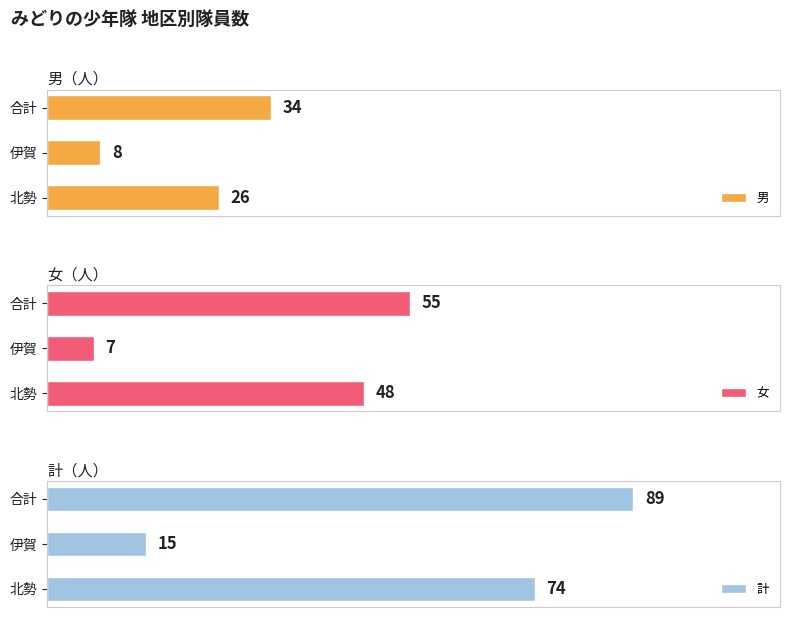

At which label is 男 closest to 21?

北勢